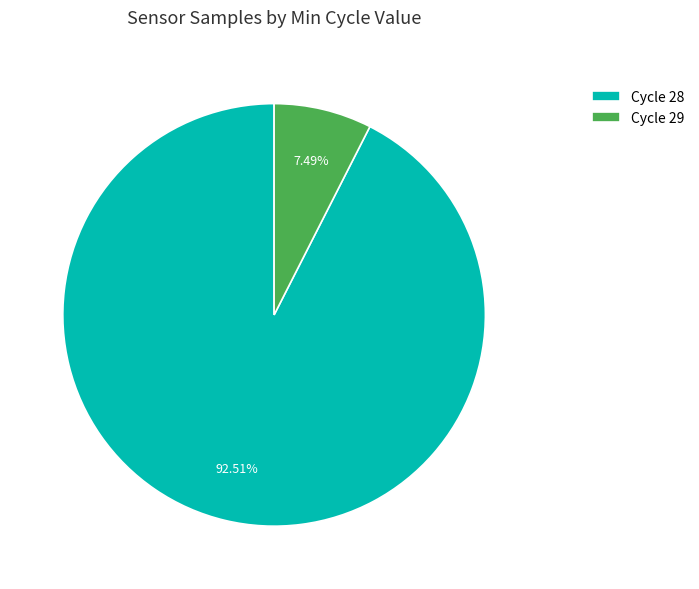

Combined, do Cycle 29 and Cycle 28 account for over 50%?

Yes